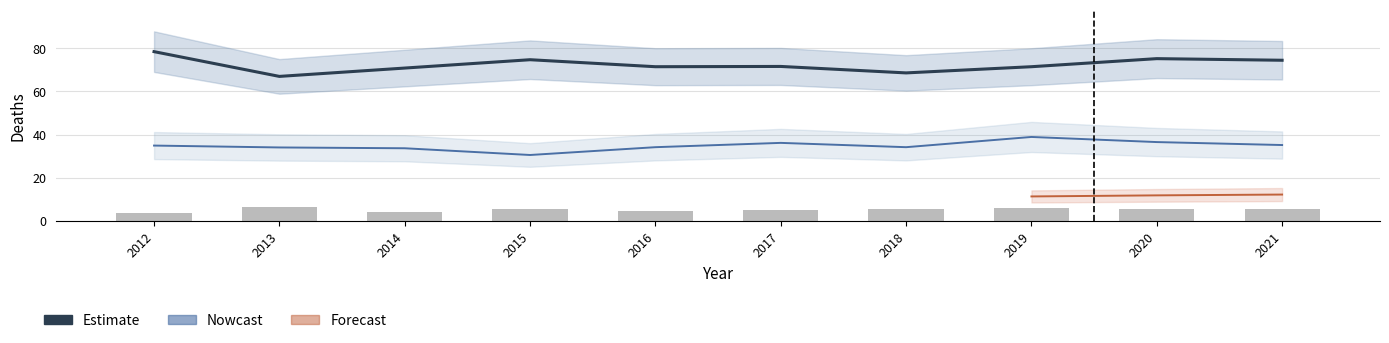

What is the value of the Nemoci obehove soustavy bar at the 2nd from the left?

67.0